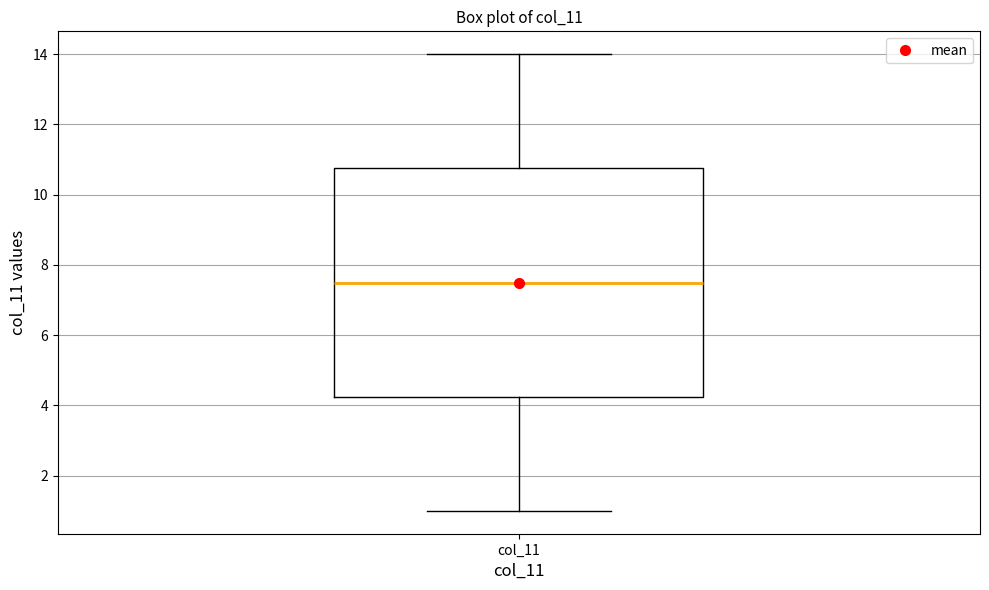

Where does the upper whisker of the box for col_11 end on the y-axis? The values are not printed on the chart, so give them approximately, as read against the axis.

14.0